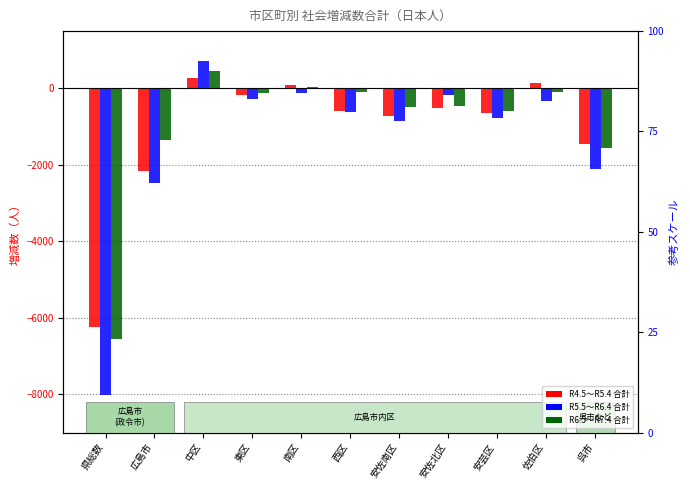

What is the label of the 6th bar from the right?

西区